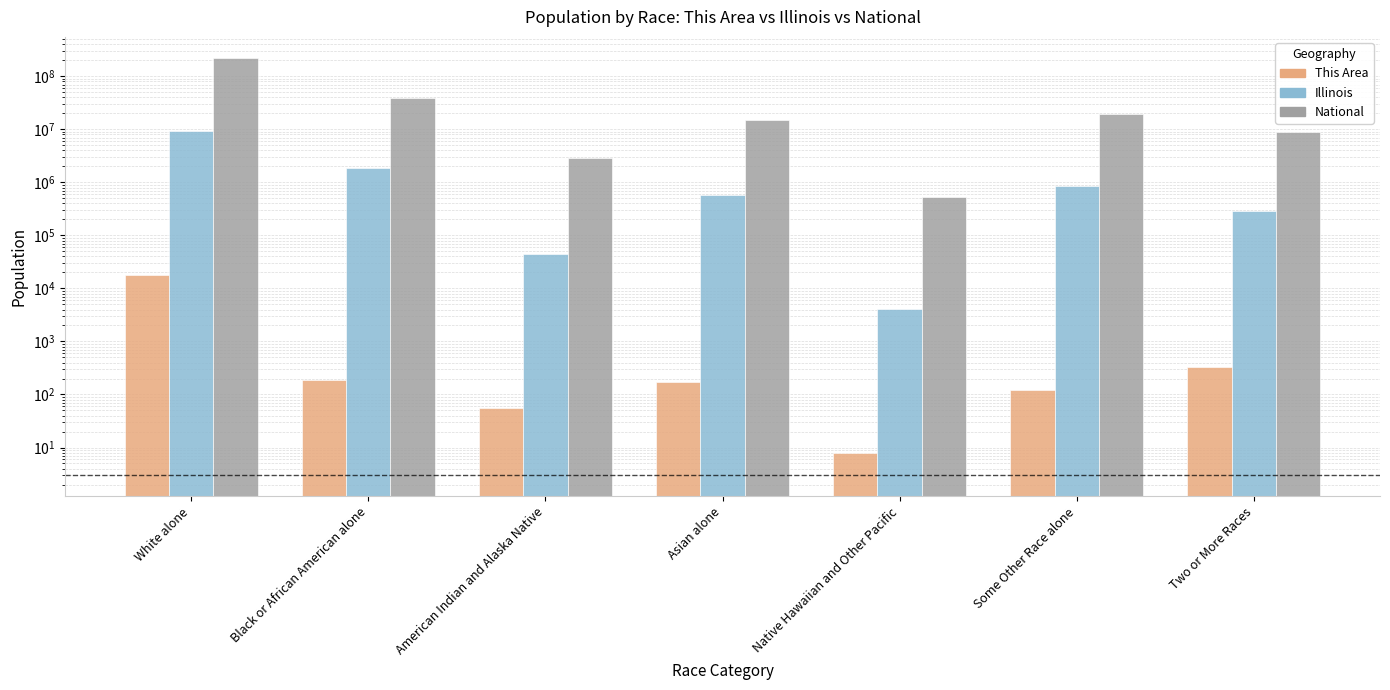

The Illinois series shows 7031 at Native Hawaiian and Other Pacific. True or false?

False